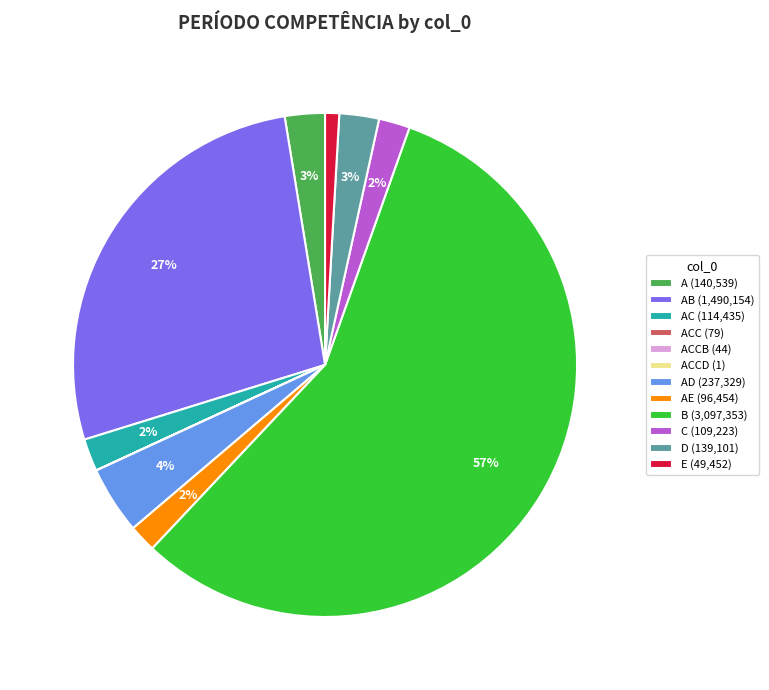

Do E (49,452) and AB (1,490,154) together represent more than half of the pie?

No